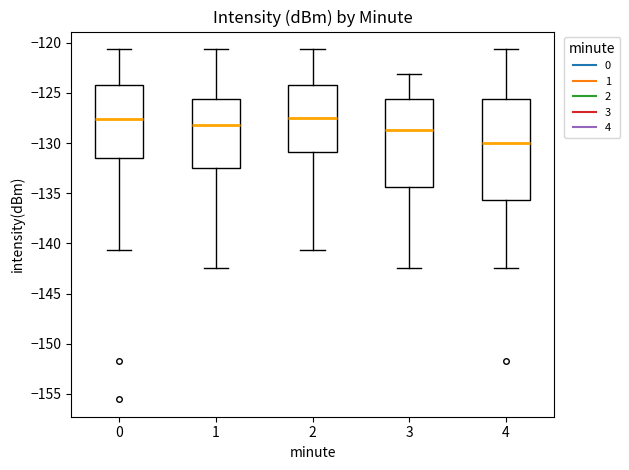

Reading left to right, transcribe this box plot: for each box, give where its median line is, the range the box spans, and where its two whiskers end, as read against the y-axis. The values are not printed on the chart, so give them approximately, as read against the axis.

0: median -127.5, box -131.5 to -124.0, whiskers -140.5 to -120.5
1: median -128.0, box -132.5 to -125.5, whiskers -142.5 to -120.5
2: median -127.5, box -131.0 to -124.0, whiskers -140.5 to -120.5
3: median -128.5, box -134.5 to -125.5, whiskers -142.5 to -123.0
4: median -130.0, box -135.5 to -125.5, whiskers -142.5 to -120.5